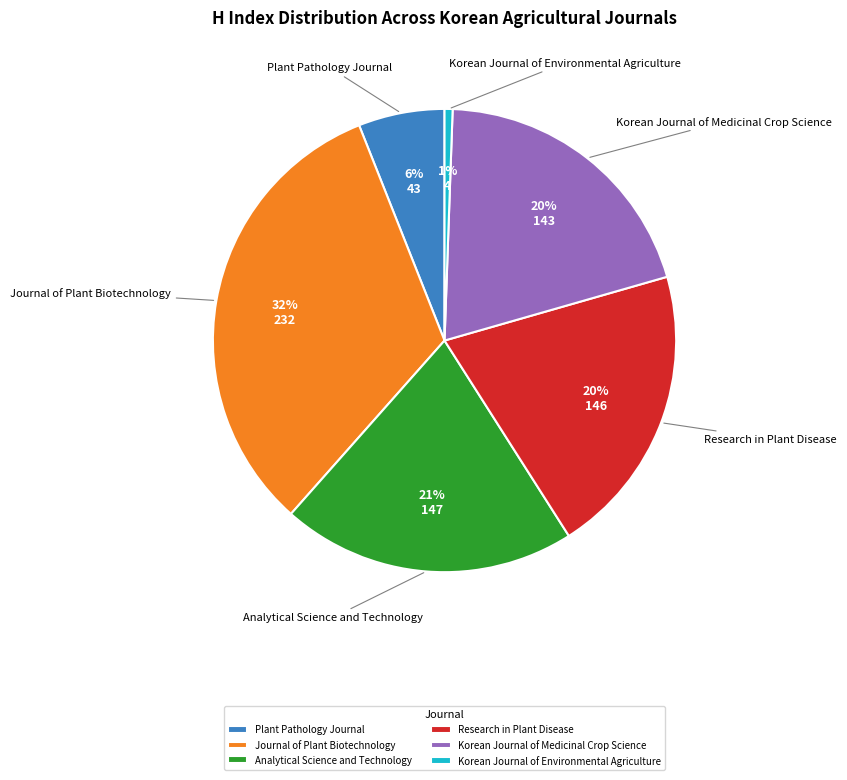

What is the smallest slice in the pie chart?

Korean Journal of Environmental Agriculture